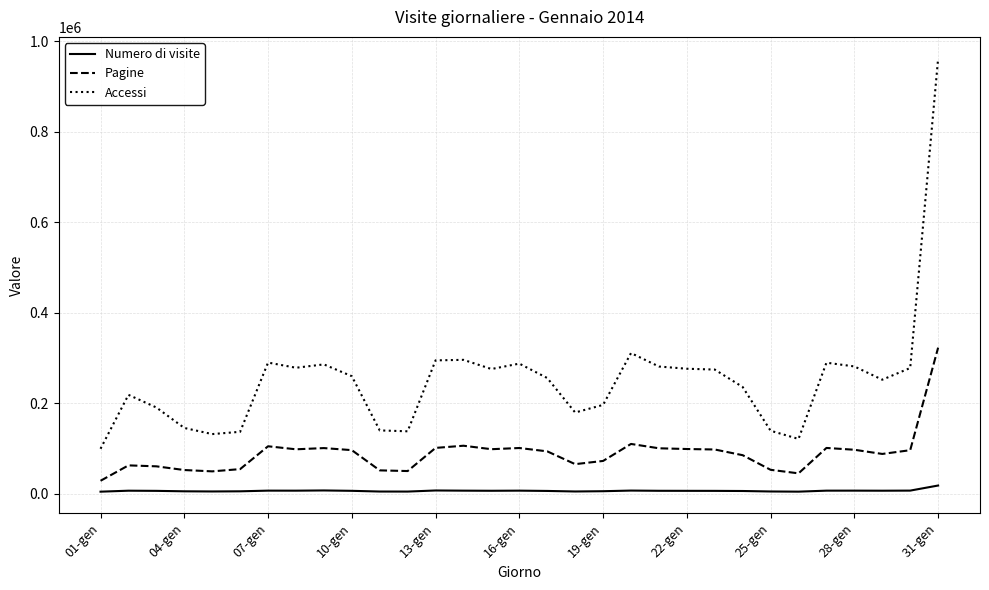

True or false: Accessi has more than 1 points higher than both neighbors.

True